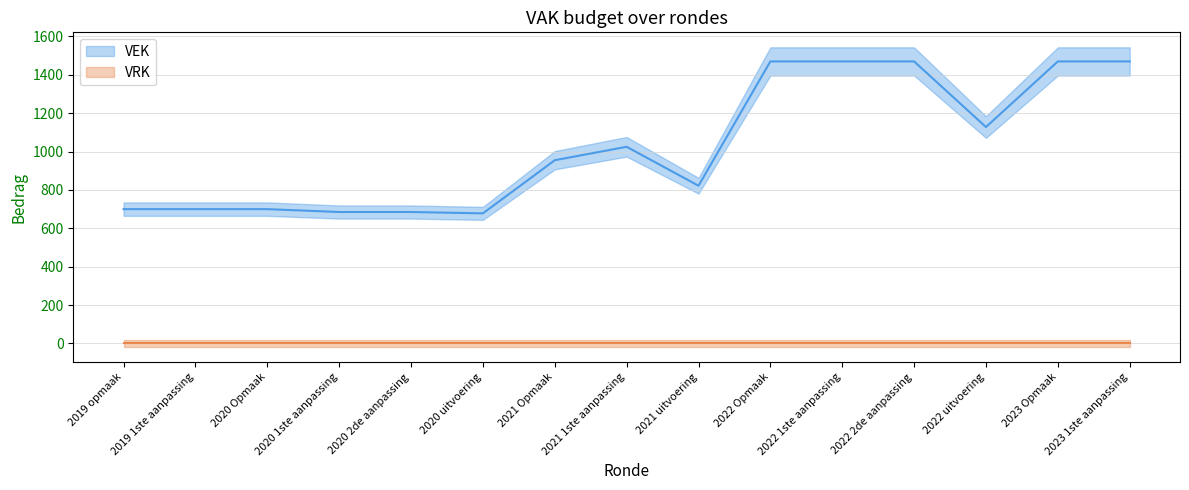

How many points are lower than both their immediate neighbors (excluding endpoints)?

3